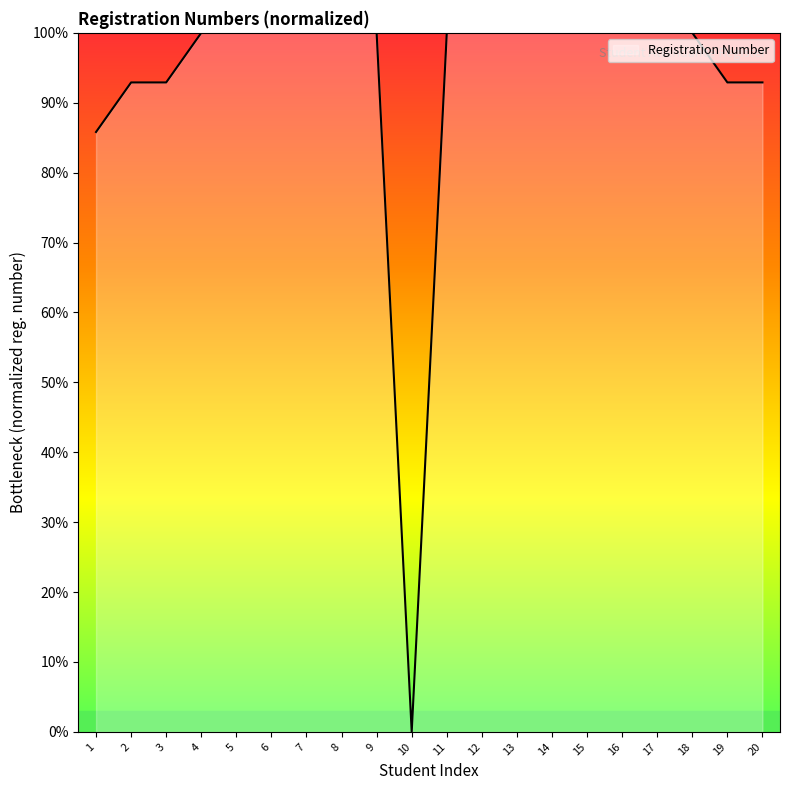

Is it true that the value at 1 is 112.6?

False